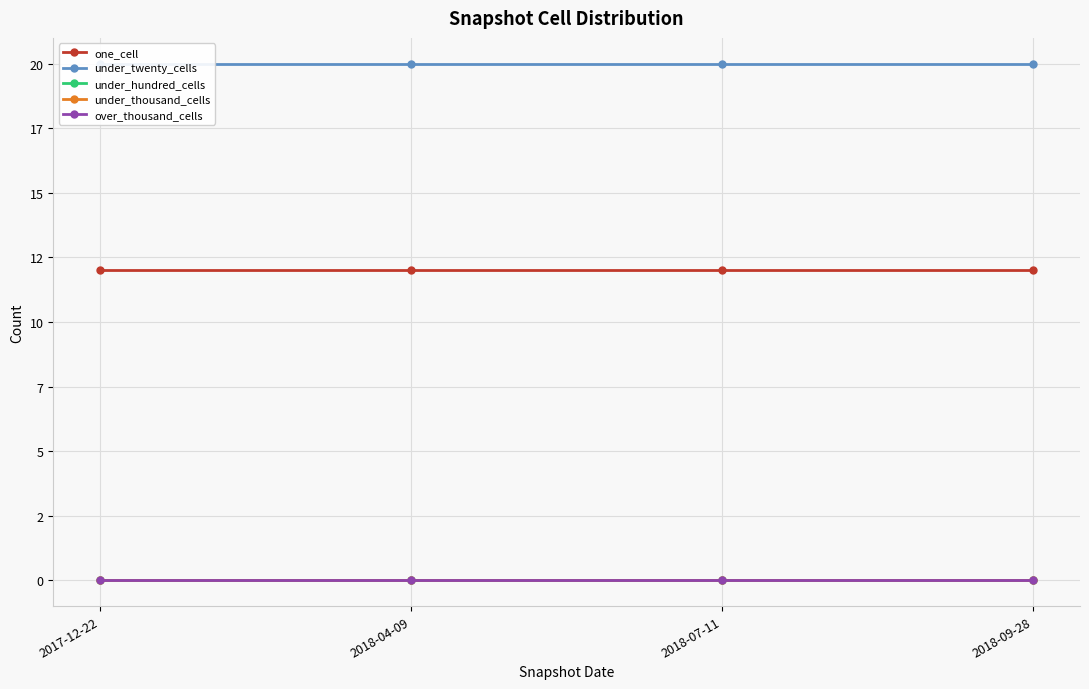

What is the total value across all series at 2018-07-11?

32